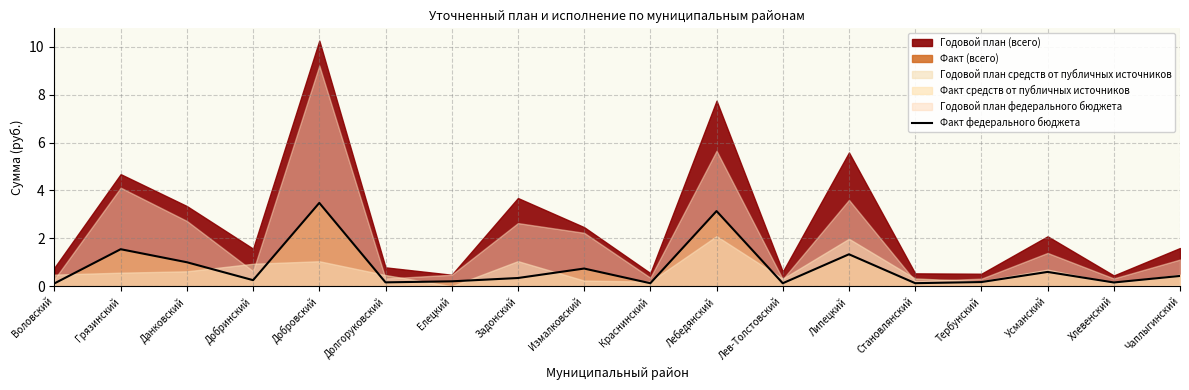

What is the approximate value of Факт федерального бюджета at Задонский?

0.3